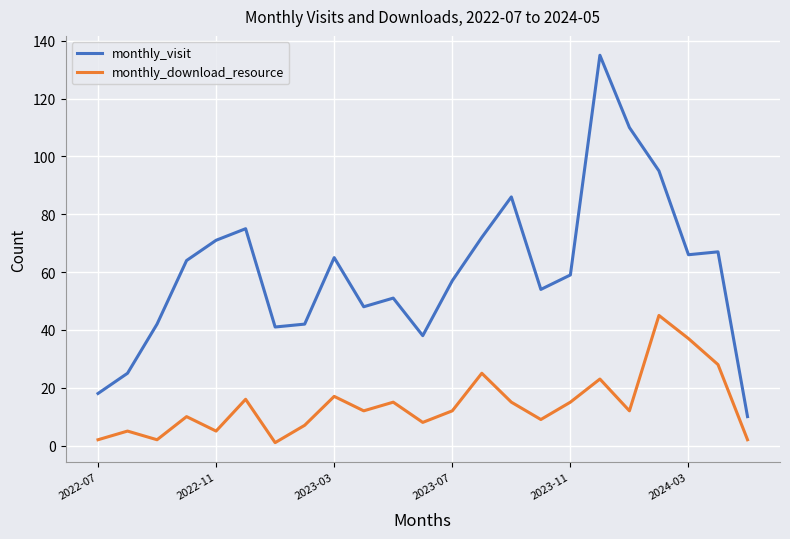

What is the lowest value of the monthly_visit series?

10